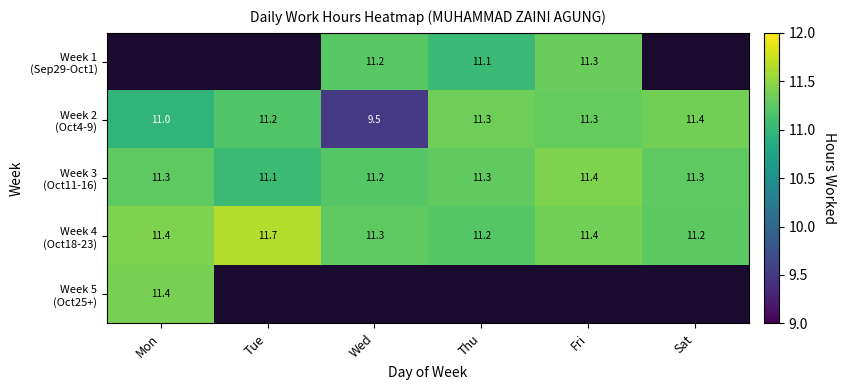

What is the difference between the maximum and minimum values in the Week 2 (Oct4-9) series?

1.9